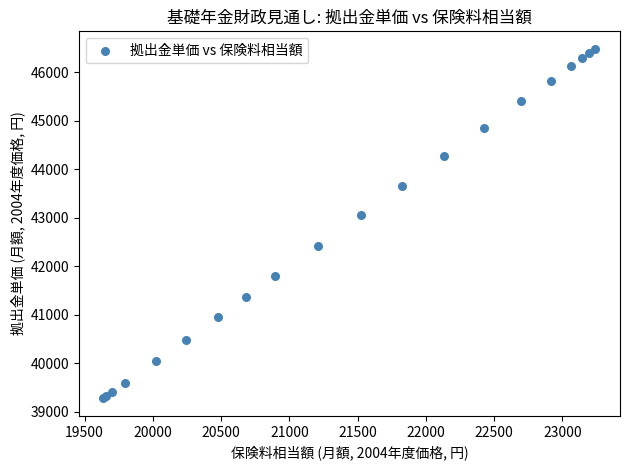

What Y value in the scatter plot is closest to 42878?

43052.3